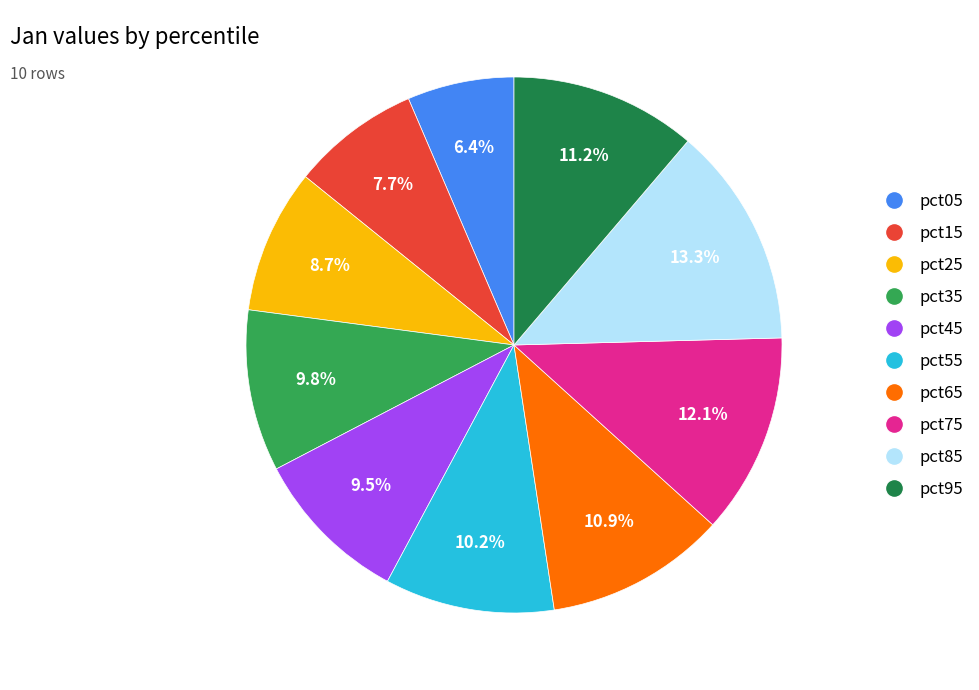

What is the largest slice in the pie chart?

pct85